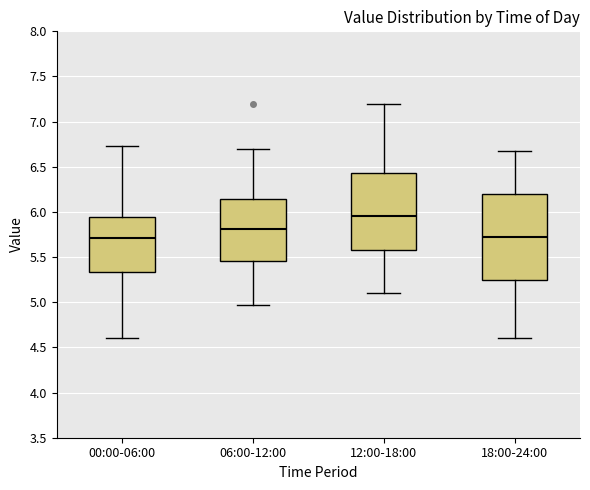

Reading left to right, transcribe this box plot: for each box, give where its median line is, the range the box spans, and where its two whiskers end, as read against the y-axis. The values are not printed on the chart, so give them approximately, as read against the axis.

00:00-06:00: median 5.70, box 5.35 to 5.95, whiskers 4.60 to 6.75
06:00-12:00: median 5.80, box 5.45 to 6.15, whiskers 4.95 to 6.70
12:00-18:00: median 5.95, box 5.60 to 6.45, whiskers 5.10 to 7.20
18:00-24:00: median 5.70, box 5.25 to 6.20, whiskers 4.60 to 6.65